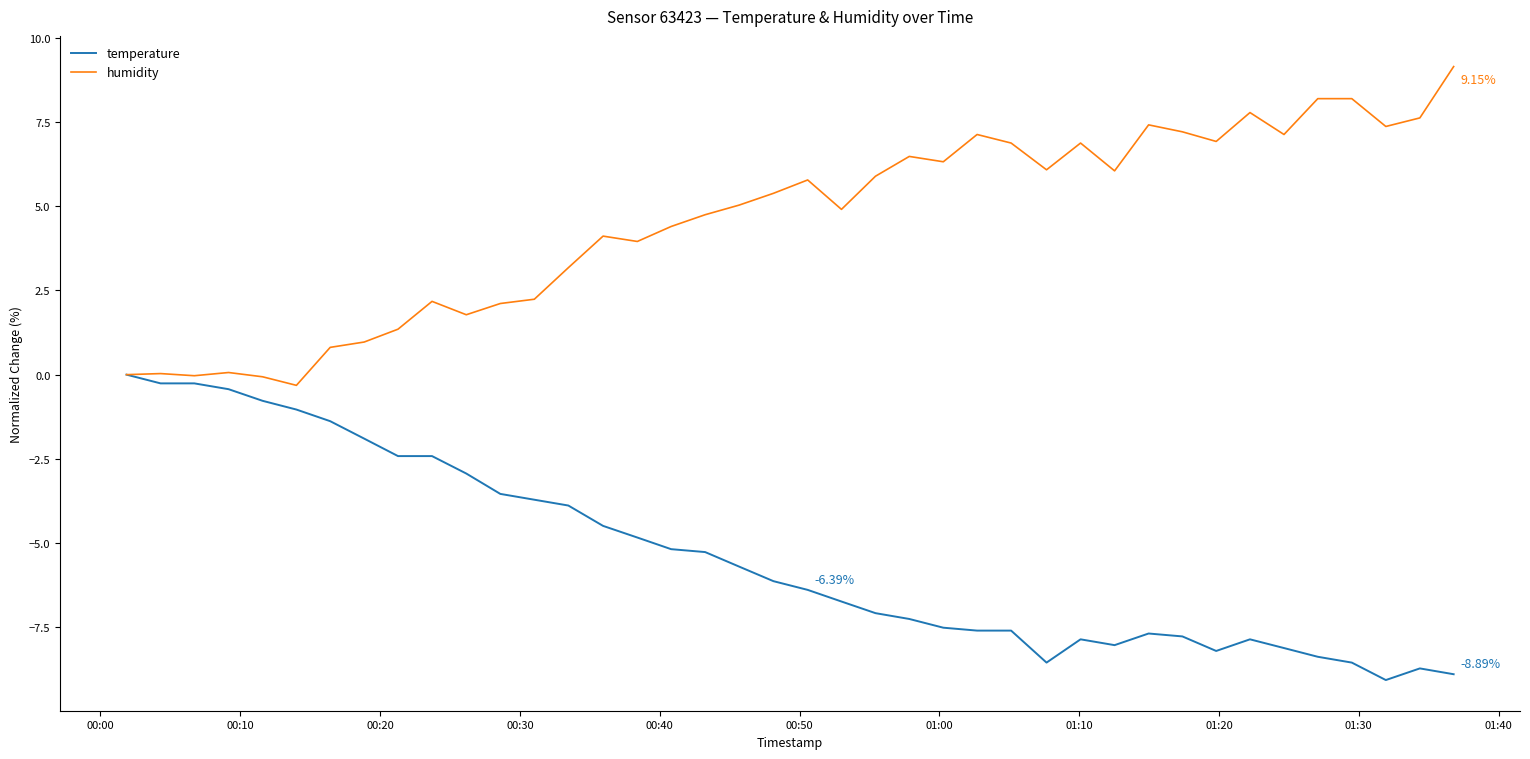

What is the sum of all temperature values?

-214.4